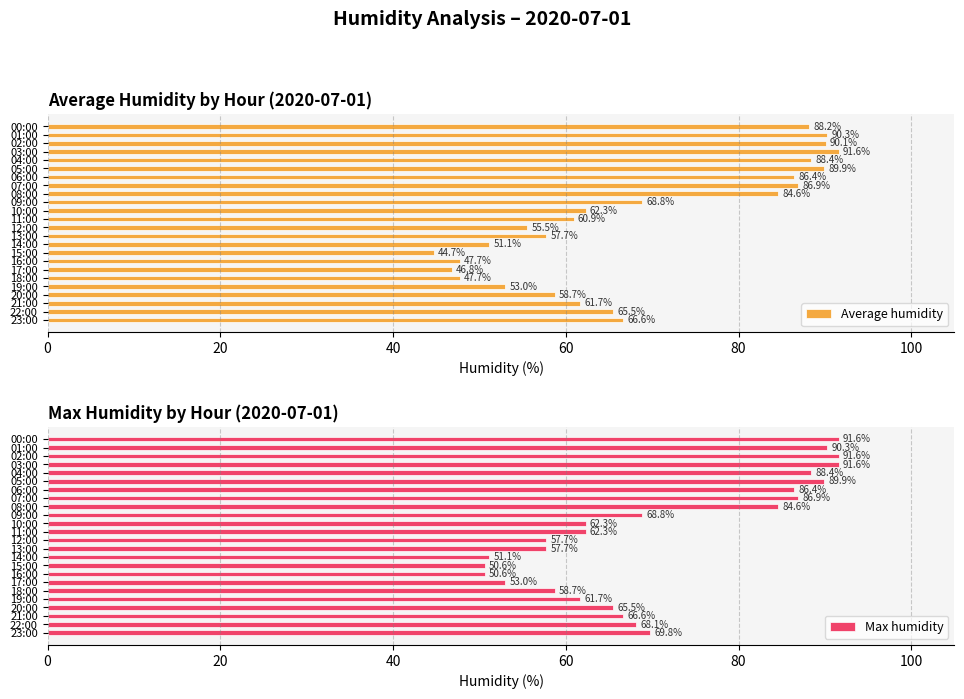

At which label does Average humidity reach its peak?

03:00